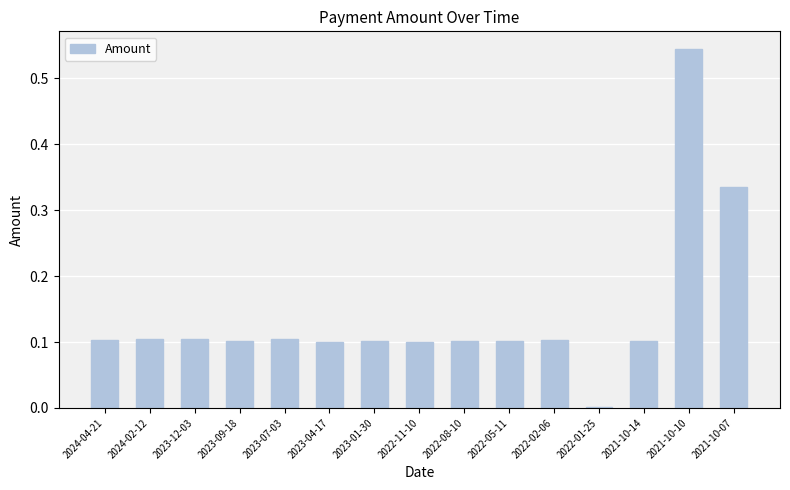

At which label is the value closest to 0?

2022-01-25